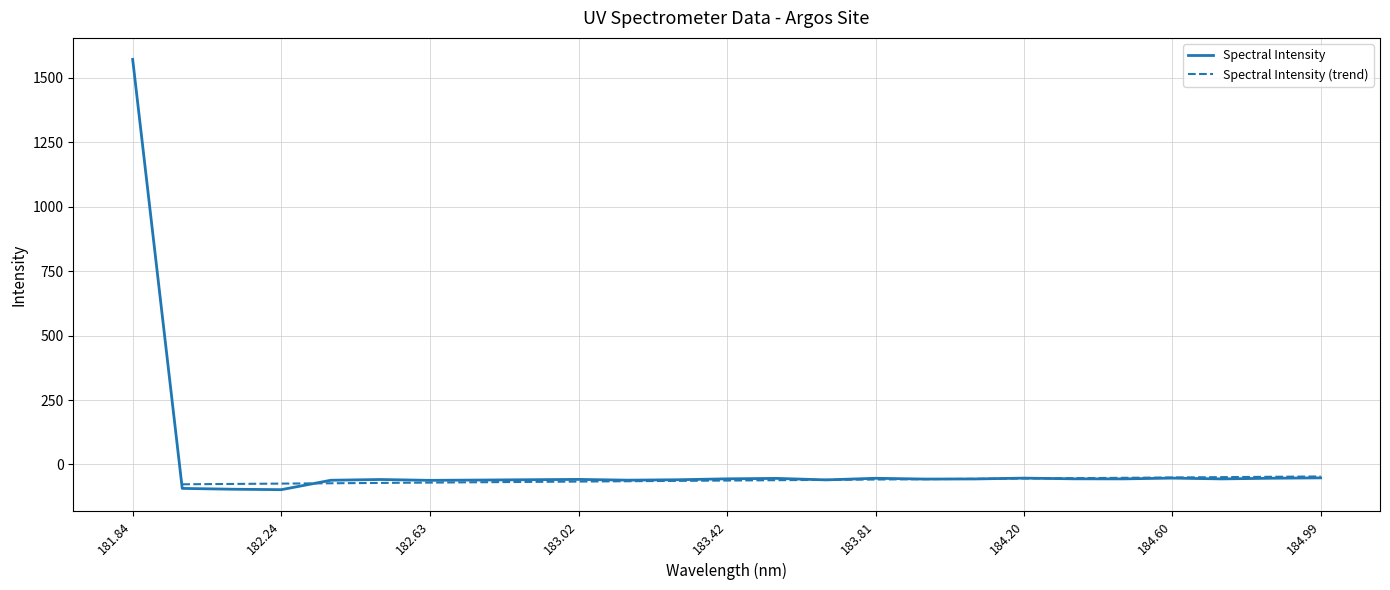

What is the average value?

3.8